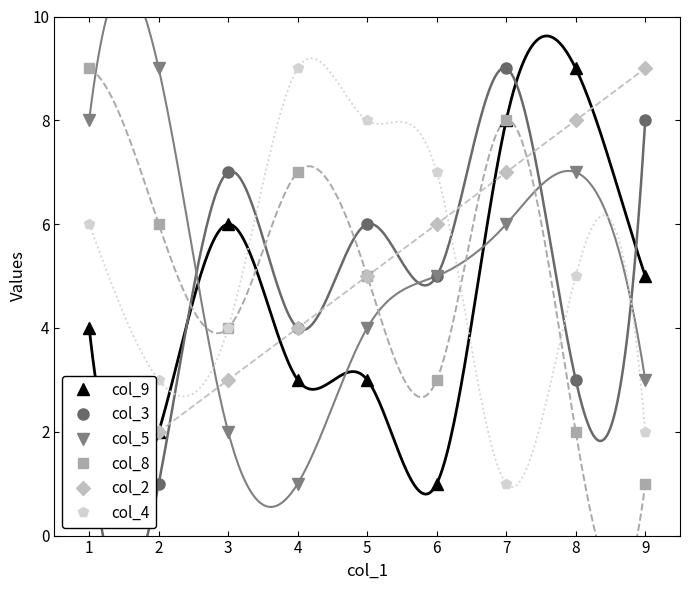

Rank the categories by col_3 value from highest to lowest.

7, 9, 3, 5, 6, 4, 8, 1, 2